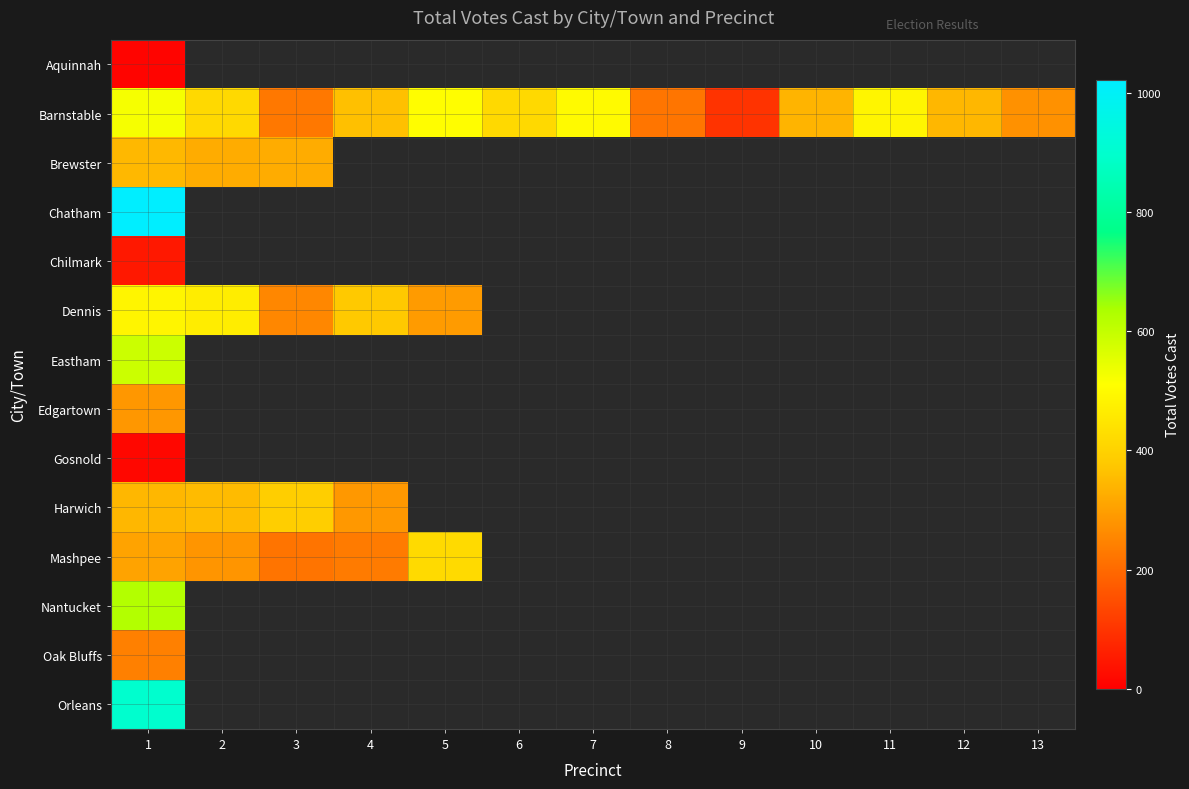

Between 3 and 8, which series saw the biggest shift?

row_1